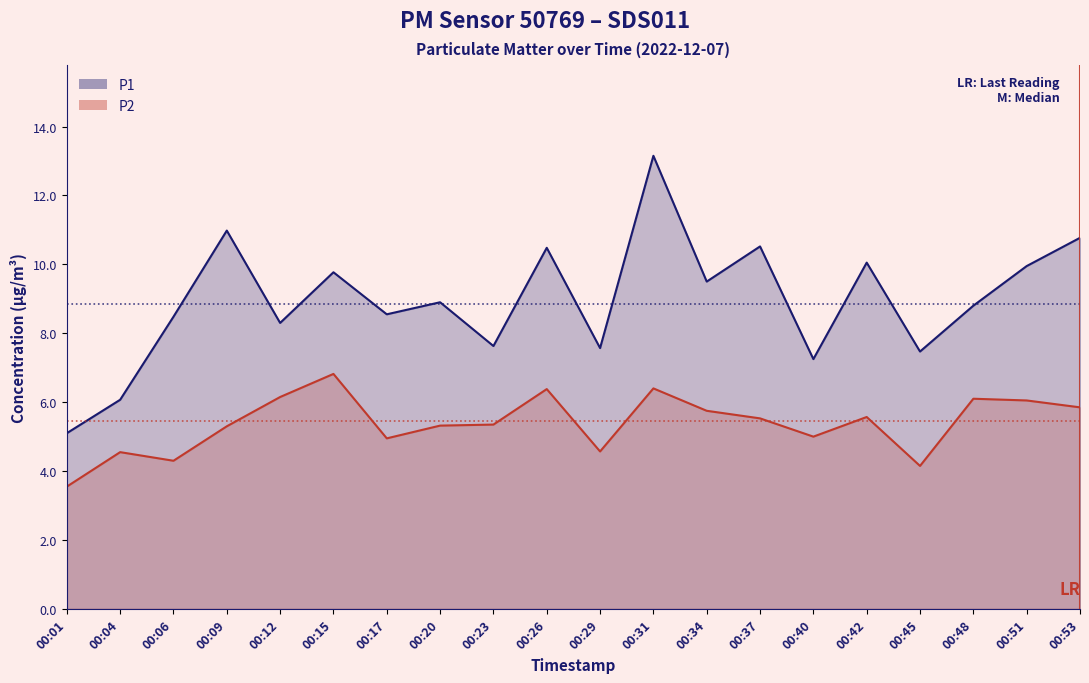

Which category has the highest value in the P1 series?

00:31